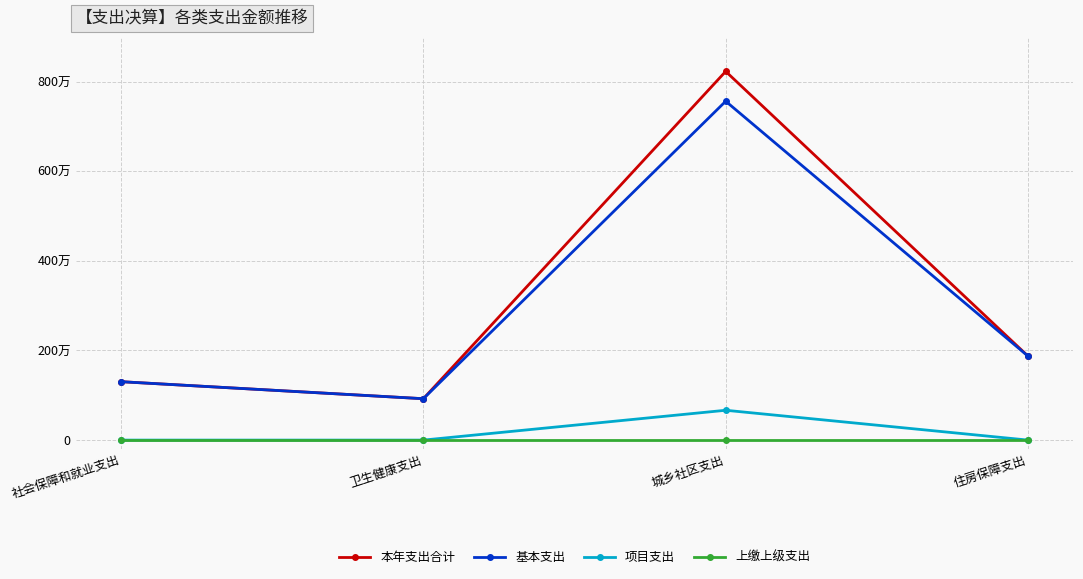

The value of 项目支出 at 住房保障支出 is 0.0. True or false?

True